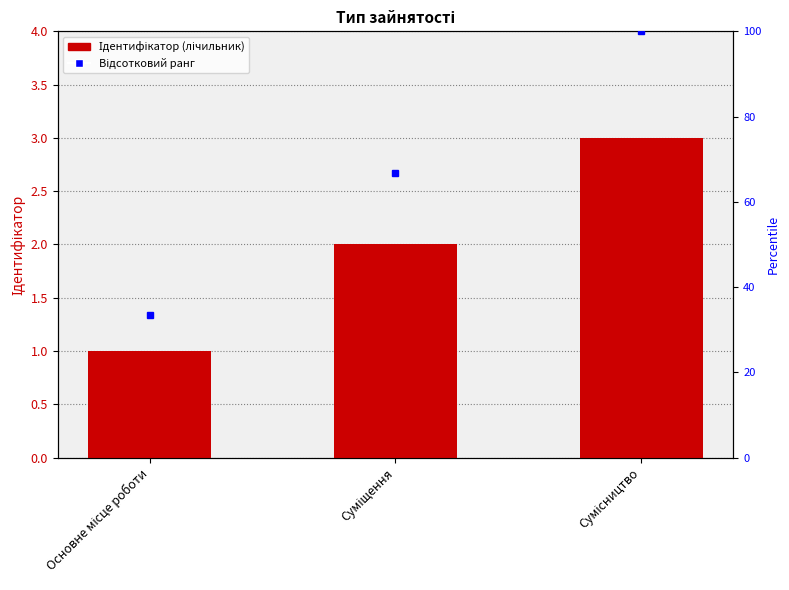

Does the chart contain any negative values?

No